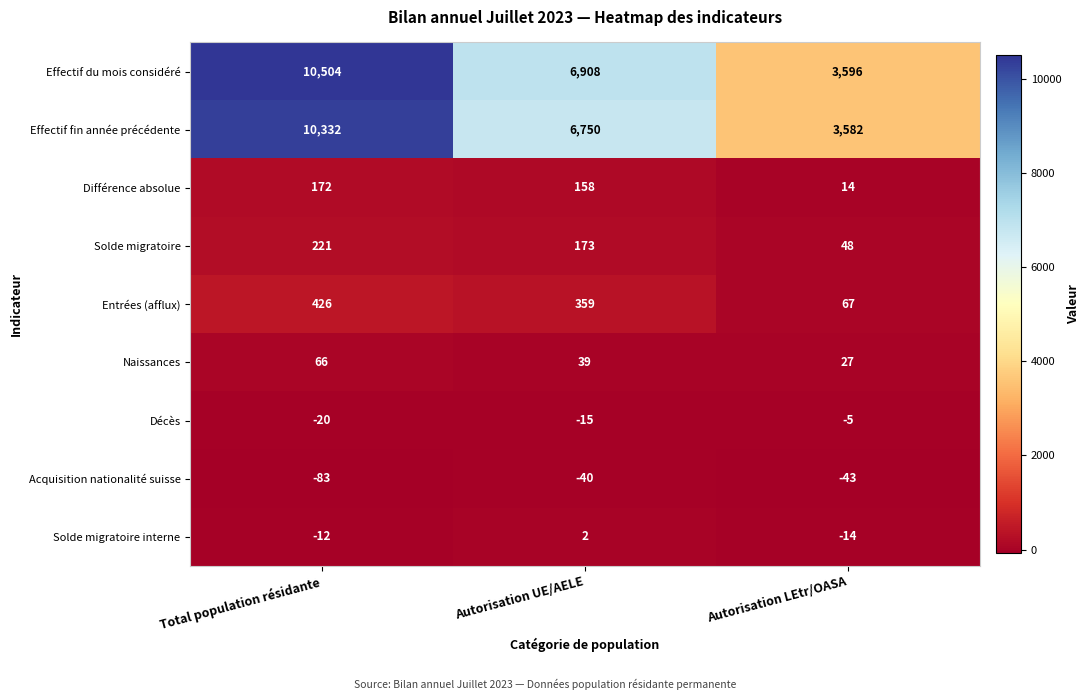

Which series has the largest total across all categories?

Effectif du mois considéré